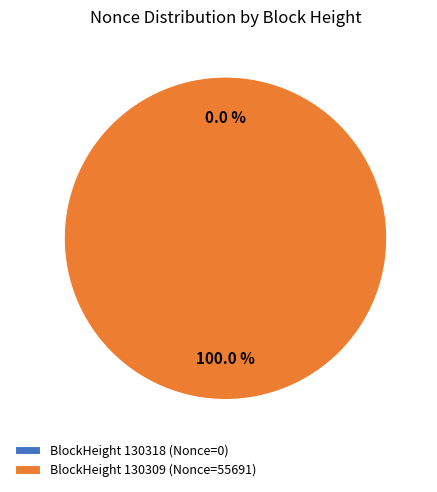

Which category has the biggest portion of the pie?

BlockHeight 130309 (Nonce=55691)